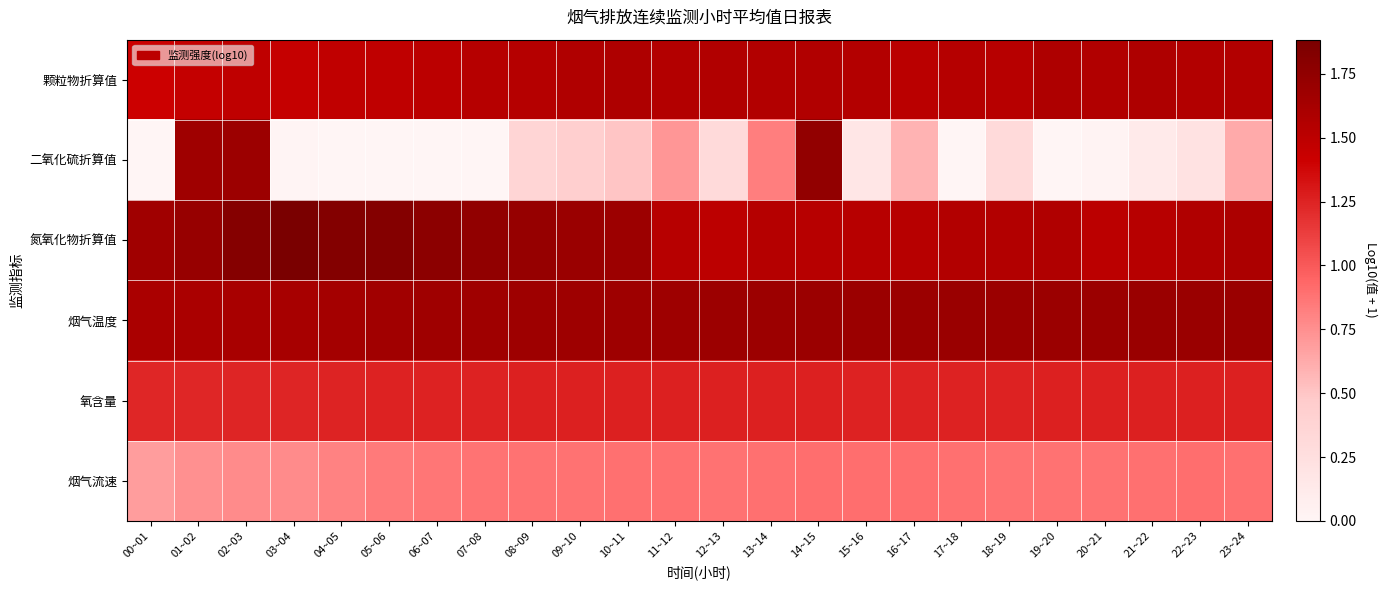

Reading left to right, extract all data points from this chart.

颗粒物折算值: 00~01=1.4	01~02=1.4	02~03=1.5	03~04=1.4	04~05=1.5	05~06=1.5	06~07=1.5	07~08=1.5	08~09=1.5	09~10=1.6	10~11=1.6	11~12=1.6	12~13=1.6	13~14=1.6	14~15=1.6	15~16=1.5	16~17=1.5	17~18=1.5	18~19=1.5	19~20=1.6	20~21=1.6	21~22=1.6	22~23=1.6	23~24=1.6
二氧化硫折算值: 00~01=0.0	01~02=1.7	02~03=1.7	03~04=0.0	04~05=0.0	05~06=0.0	06~07=0.0	07~08=0.0	08~09=0.4	09~10=0.4	10~11=0.5	11~12=0.7	12~13=0.3	13~14=0.8	14~15=1.7	15~16=0.2	16~17=0.6	17~18=0.0	18~19=0.3	19~20=0.0	20~21=0.0	21~22=0.1	22~23=0.2	23~24=0.6
氮氧化物折算值: 00~01=1.7	01~02=1.7	02~03=1.8	03~04=1.9	04~05=1.8	05~06=1.8	06~07=1.8	07~08=1.8	08~09=1.7	09~10=1.7	10~11=1.7	11~12=1.5	12~13=1.5	13~14=1.5	14~15=1.5	15~16=1.5	16~17=1.5	17~18=1.6	18~19=1.6	19~20=1.6	20~21=1.5	21~22=1.5	22~23=1.6	23~24=1.6
烟气温度: 00~01=1.6	01~02=1.6	02~03=1.6	03~04=1.6	04~05=1.6	05~06=1.7	06~07=1.7	07~08=1.7	08~09=1.7	09~10=1.7	10~11=1.7	11~12=1.7	12~13=1.7	13~14=1.7	14~15=1.7	15~16=1.7	16~17=1.7	17~18=1.7	18~19=1.7	19~20=1.7	20~21=1.7	21~22=1.7	22~23=1.7	23~24=1.7
氧含量: 00~01=1.2	01~02=1.2	02~03=1.2	03~04=1.2	04~05=1.2	05~06=1.3	06~07=1.3	07~08=1.3	08~09=1.3	09~10=1.3	10~11=1.3	11~12=1.3	12~13=1.3	13~14=1.3	14~15=1.3	15~16=1.3	16~17=1.3	17~18=1.3	18~19=1.3	19~20=1.3	20~21=1.3	21~22=1.3	22~23=1.3	23~24=1.3
烟气流速: 00~01=0.7	01~02=0.7	02~03=0.8	03~04=0.8	04~05=0.8	05~06=0.9	06~07=0.9	07~08=0.9	08~09=0.9	09~10=0.9	10~11=0.9	11~12=0.9	12~13=0.9	13~14=0.9	14~15=0.9	15~16=0.9	16~17=0.9	17~18=0.9	18~19=0.9	19~20=0.9	20~21=0.9	21~22=0.9	22~23=0.9	23~24=0.9